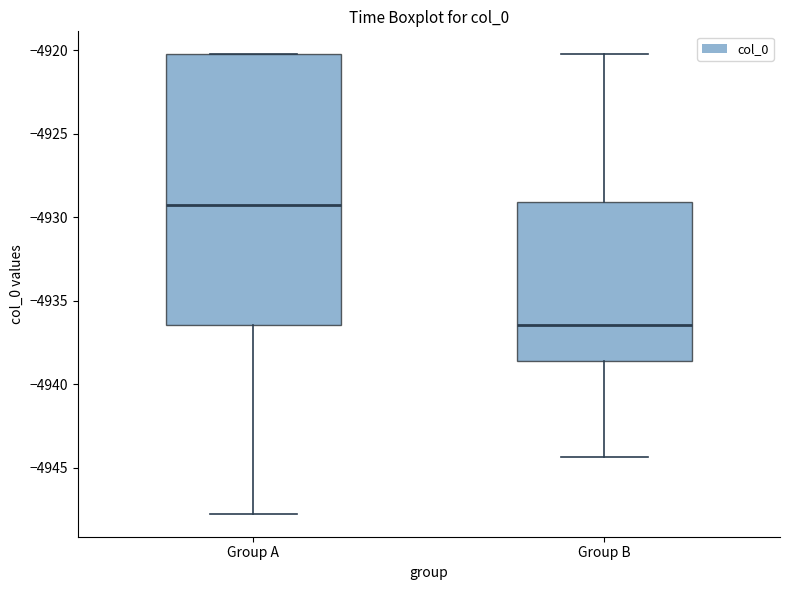

Which box has the highest median line?

Group A